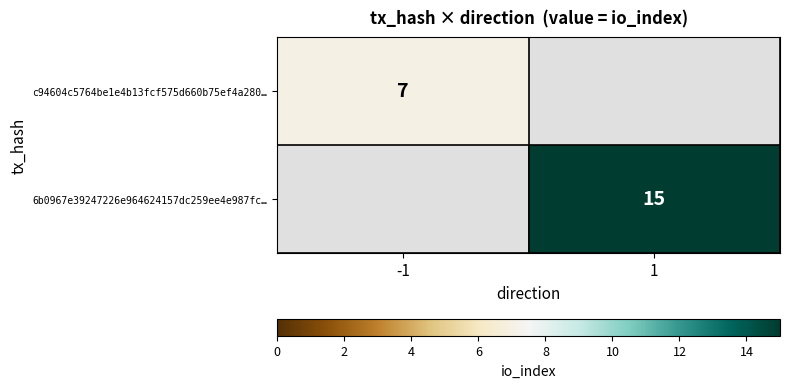

The 6b0967e39247226e964624157dc259ee4e987fc… series shows 15 at 1. True or false?

True